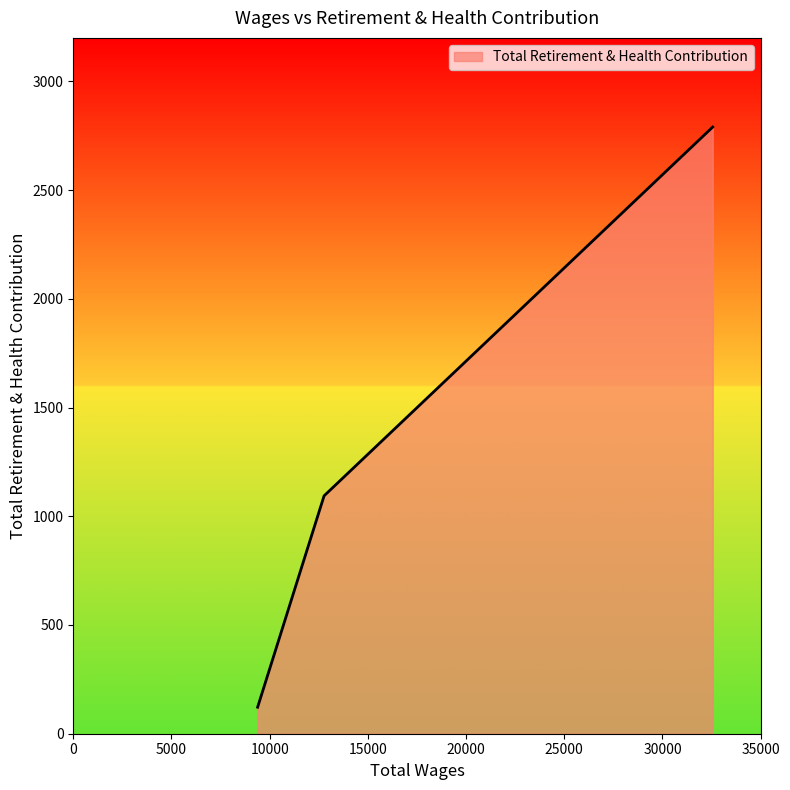

What is the sum of all values?

4006